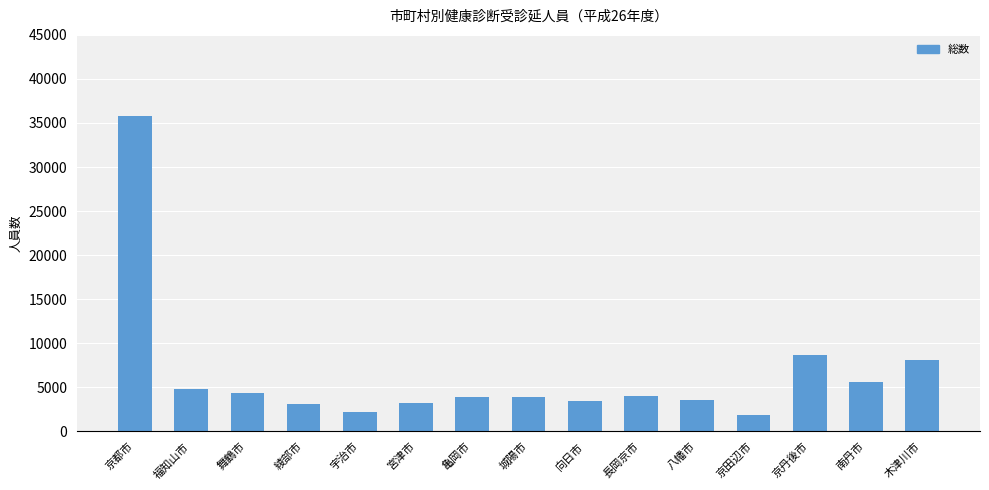

Are the bars horizontal?

No